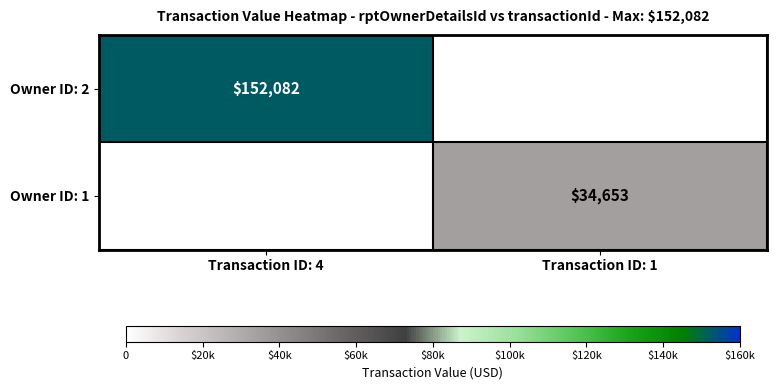

Is the value of Owner ID: 2 at Transaction ID: 4 greater than the value of Owner ID: 1 at Transaction ID: 1?

Yes